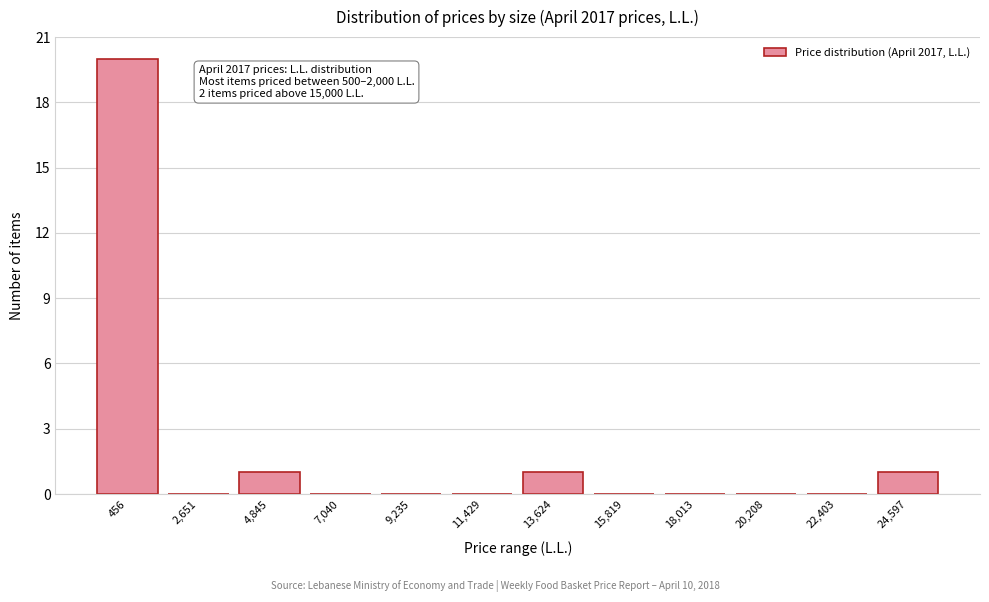

Reading left to right, list all the values displayed in this chart.

456=20	2,651=0	4,845=1	7,040=0	9,235=0	11,429=0	13,624=1	15,819=0	18,013=0	20,208=0	22,403=0	24,597=1